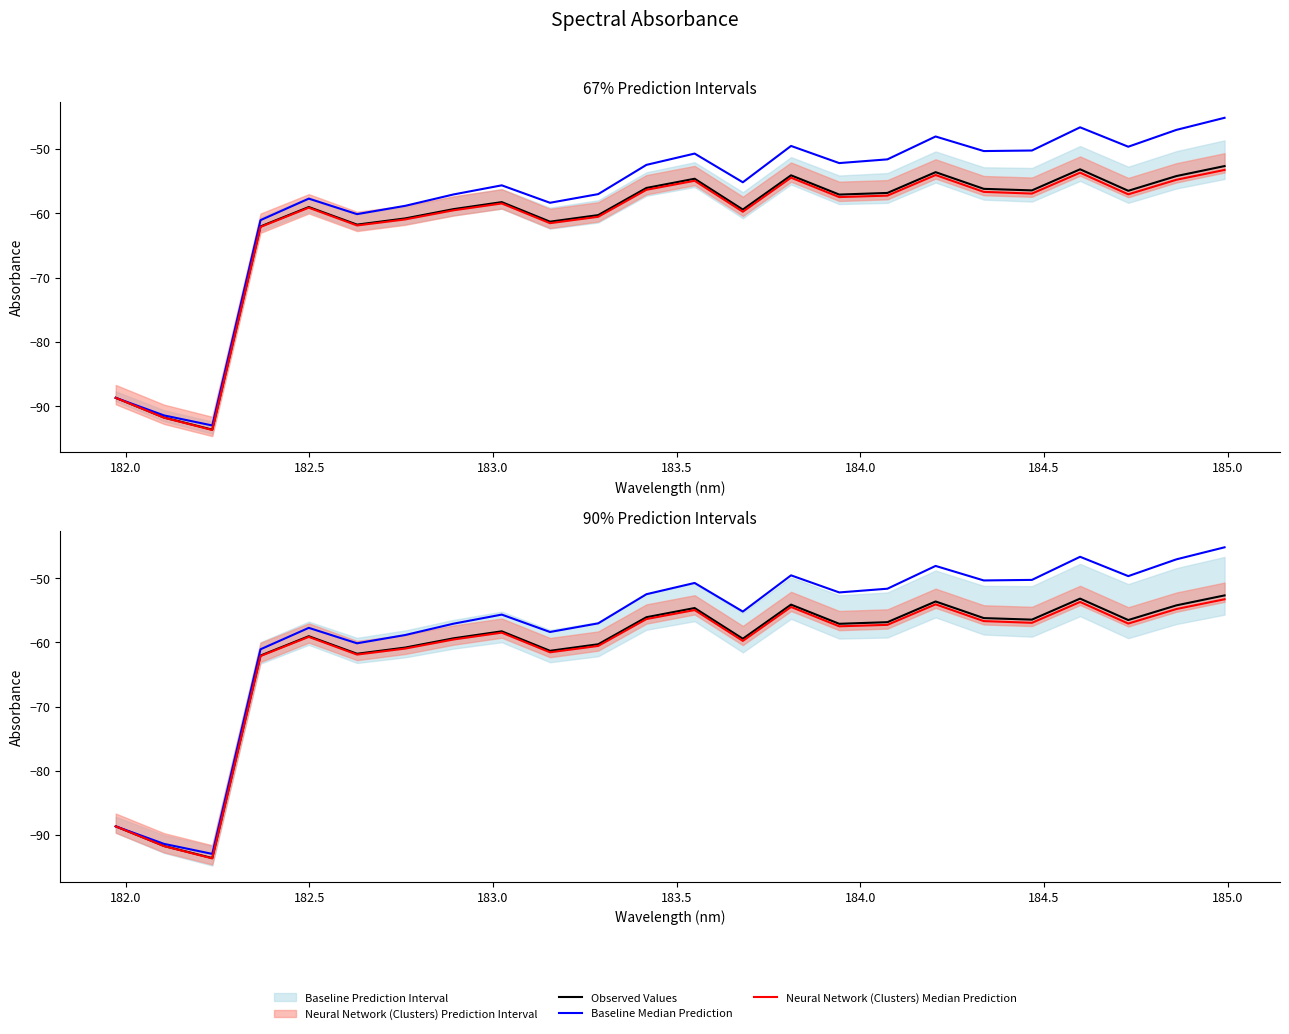

What is the minimum value for Neural Network (Clusters) Median Prediction?

-93.7